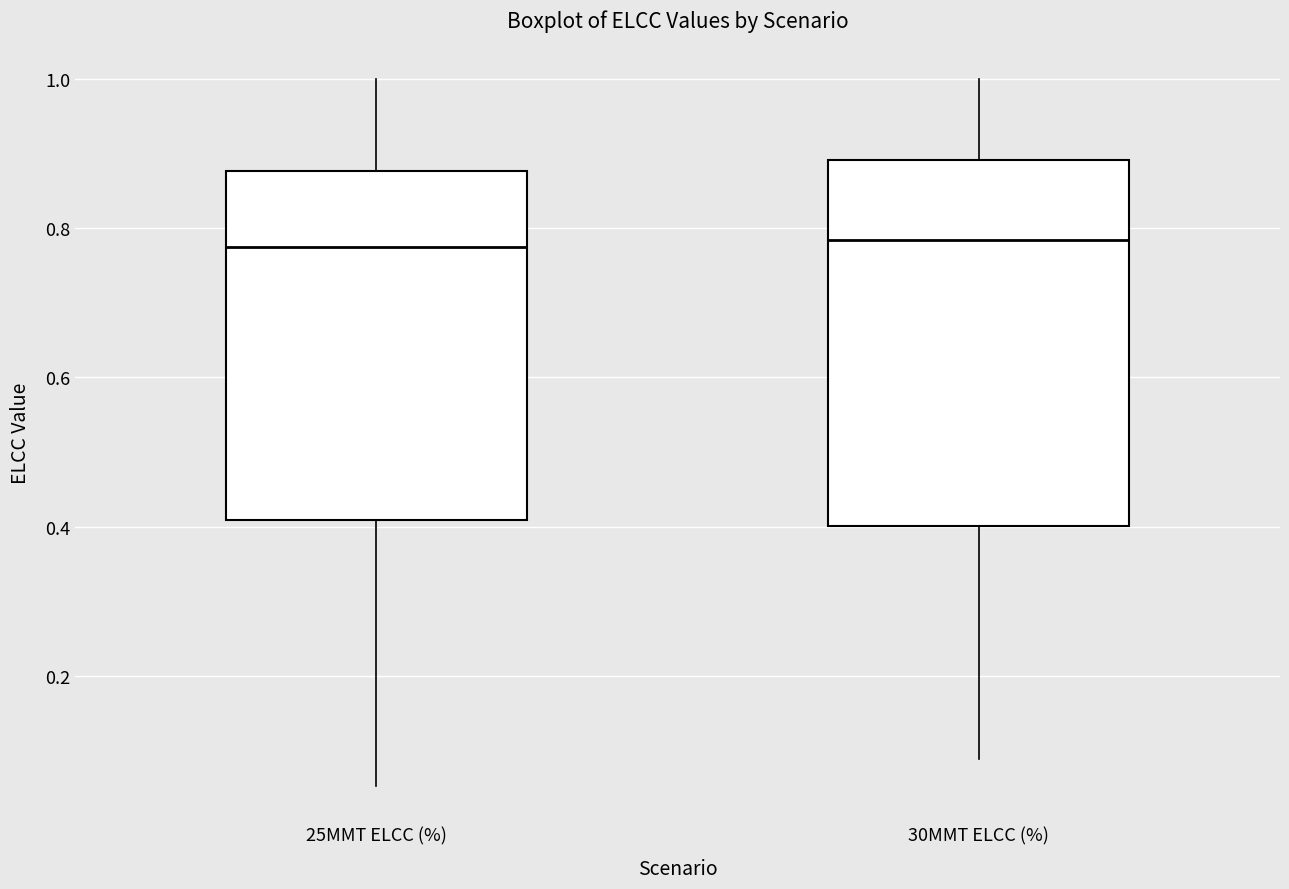

Where does the median line of the box for 30MMT ELCC (%) sit on the y-axis? The values are not printed on the chart, so give them approximately, as read against the axis.

0.78